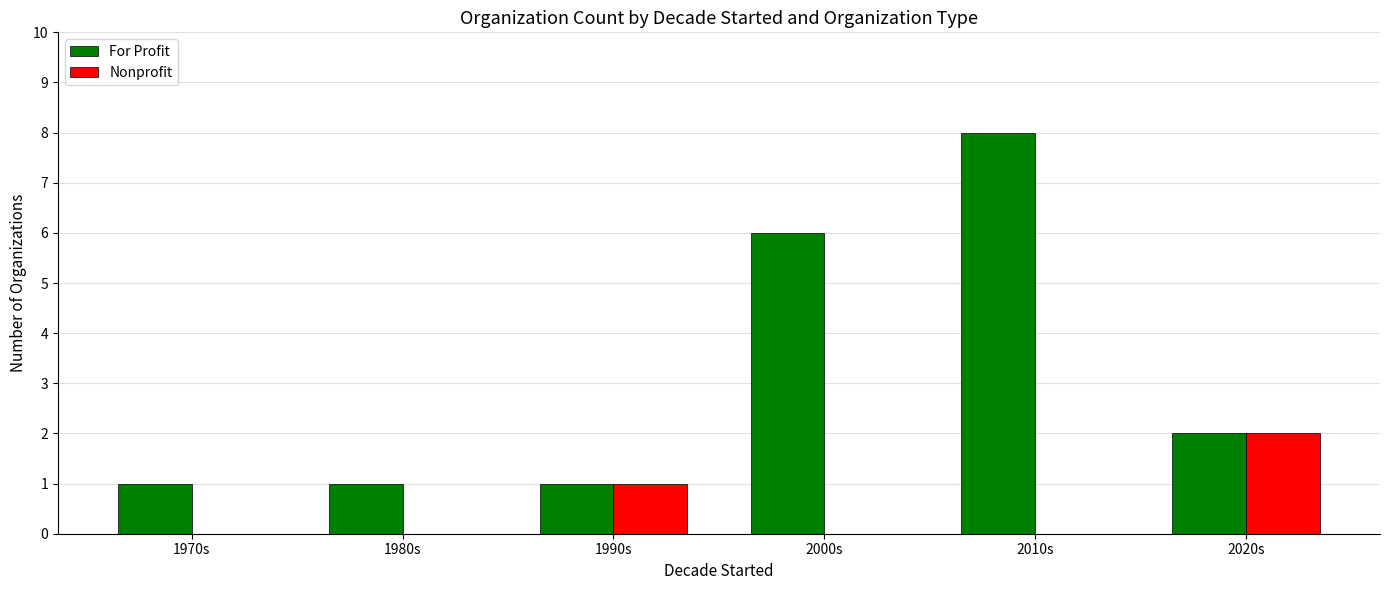

The For Profit series shows 1 at 1970s. True or false?

True